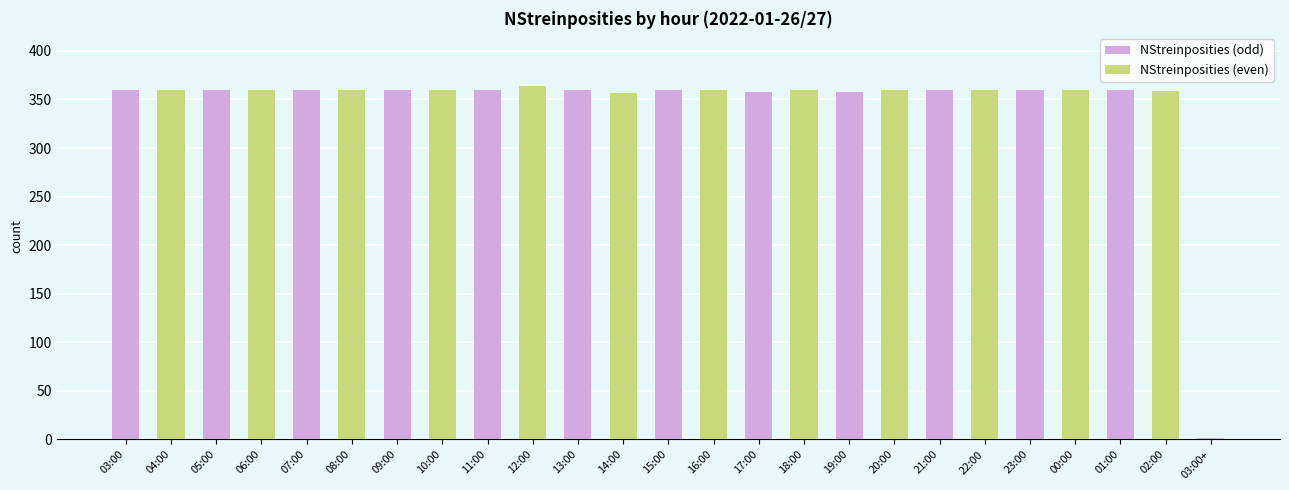

What is the average value?

345